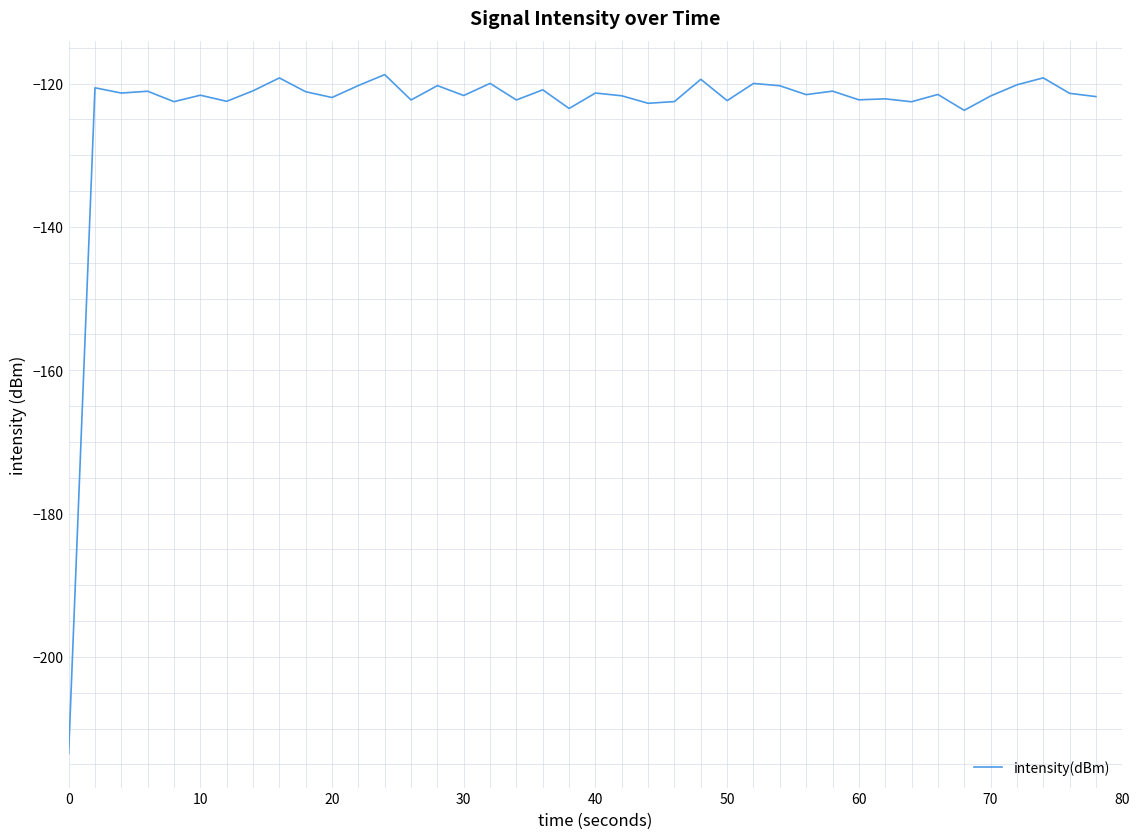

What is the maximum value shown in the chart?

-118.7